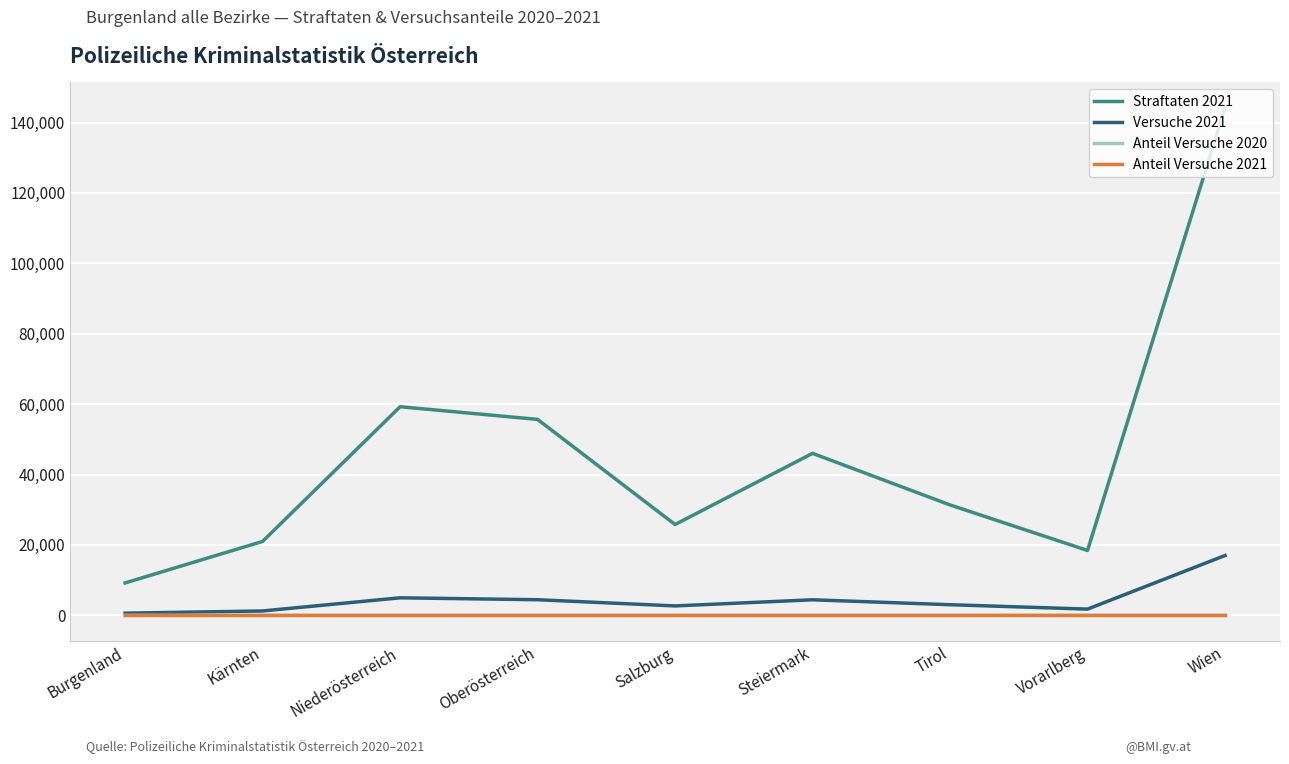

What is the approximate value of Anteil Versuche 2021 at Steiermark?

0.1